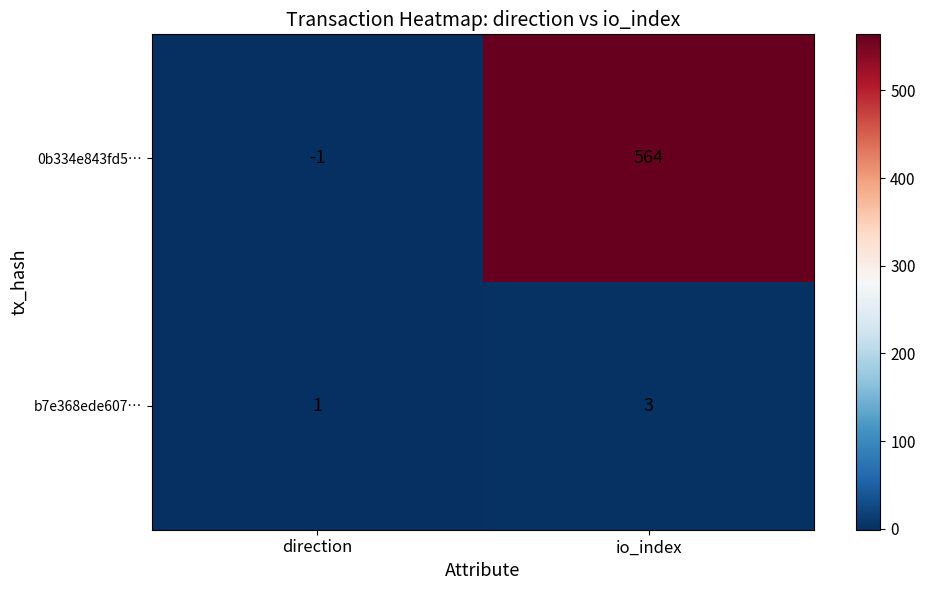

Rank the series at direction from lowest to highest value.

0b334e843fd5…, b7e368ede607…